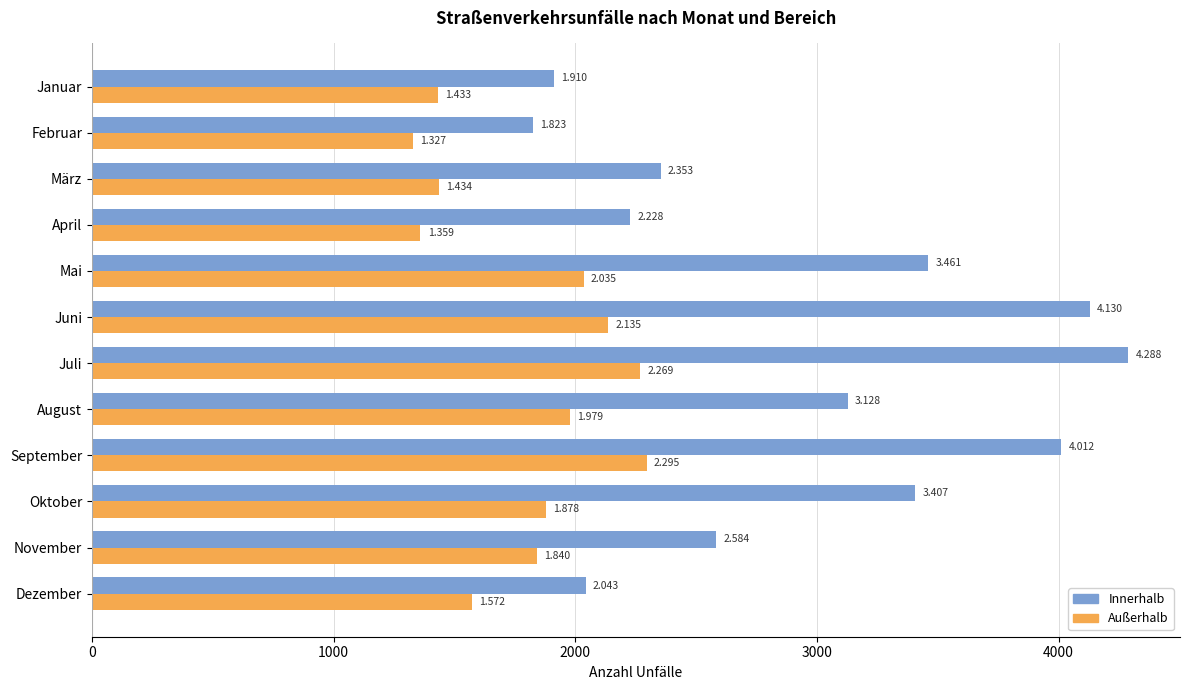

What are all the series names shown in the legend?

Innerhalb, Außerhalb